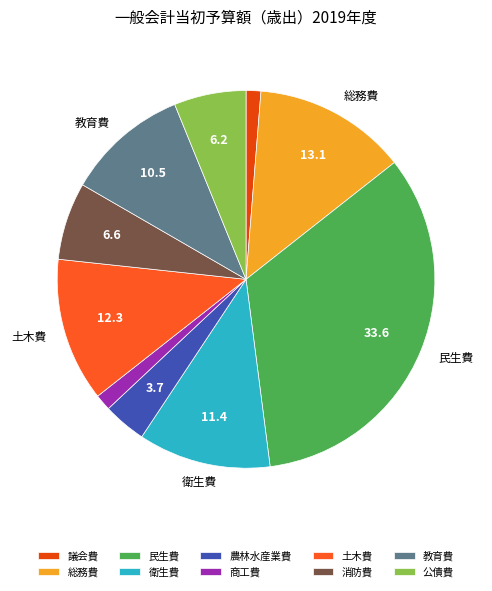

To the nearest percent, what percentage of the pie is 衛生費?

11%